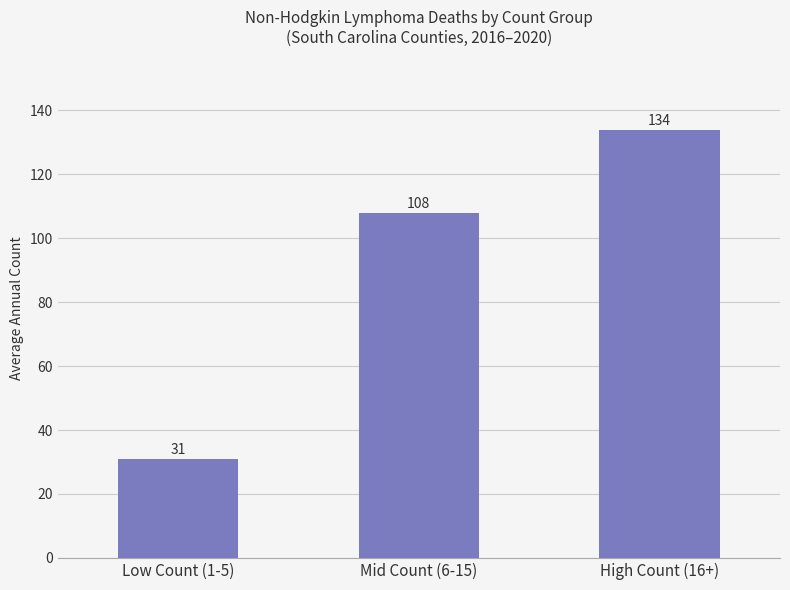

What is the average value?

91